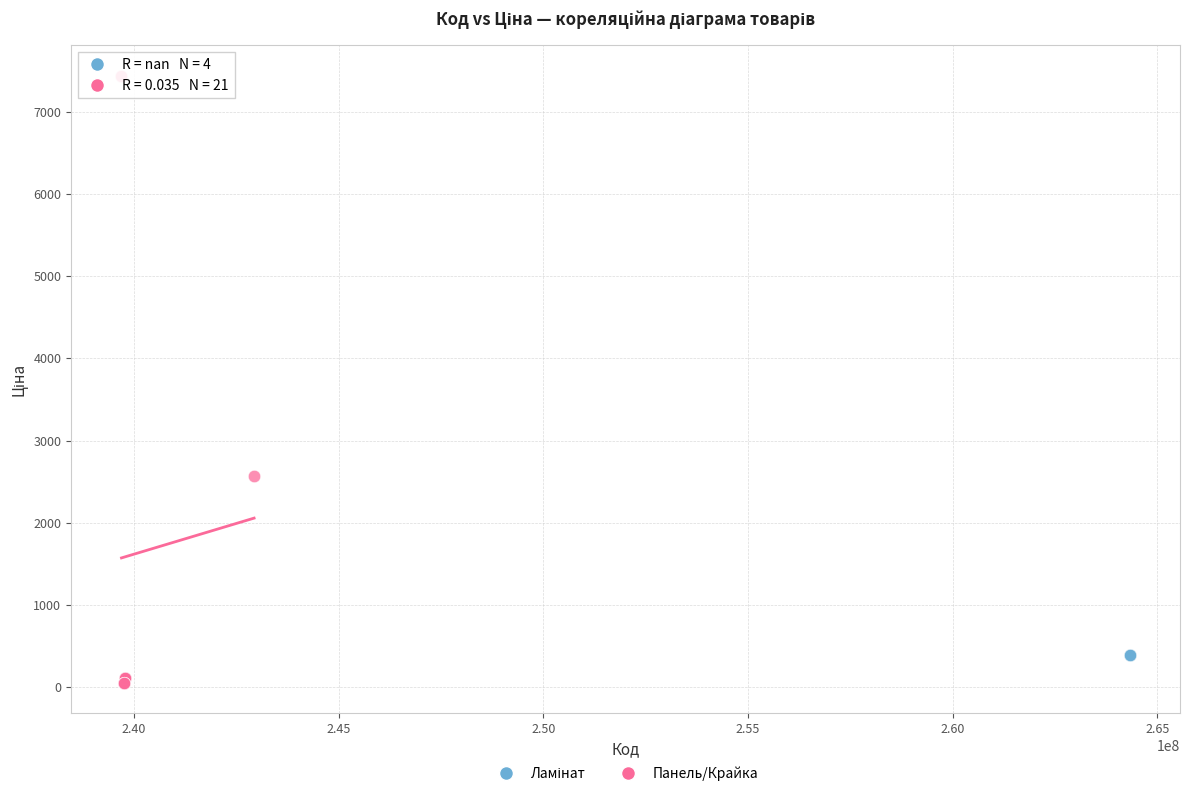

Which series contains the highest Y value?

Панель/Крайка